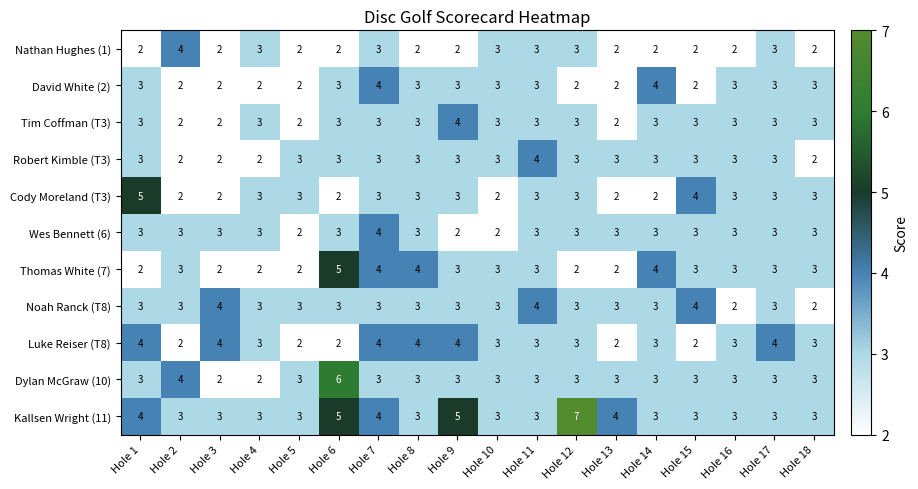

The value of Wes Bennett (6) at Hole 13 is 3. True or false?

True